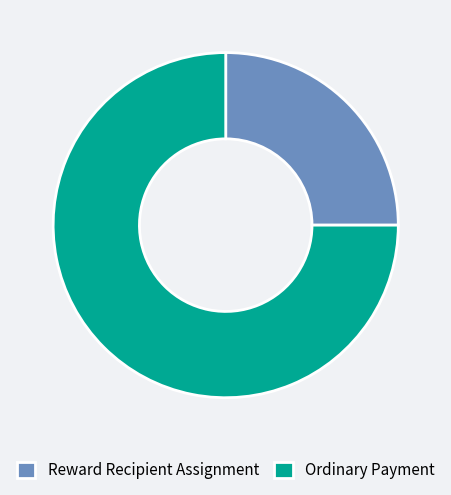

Count the number of slices in the pie.

2